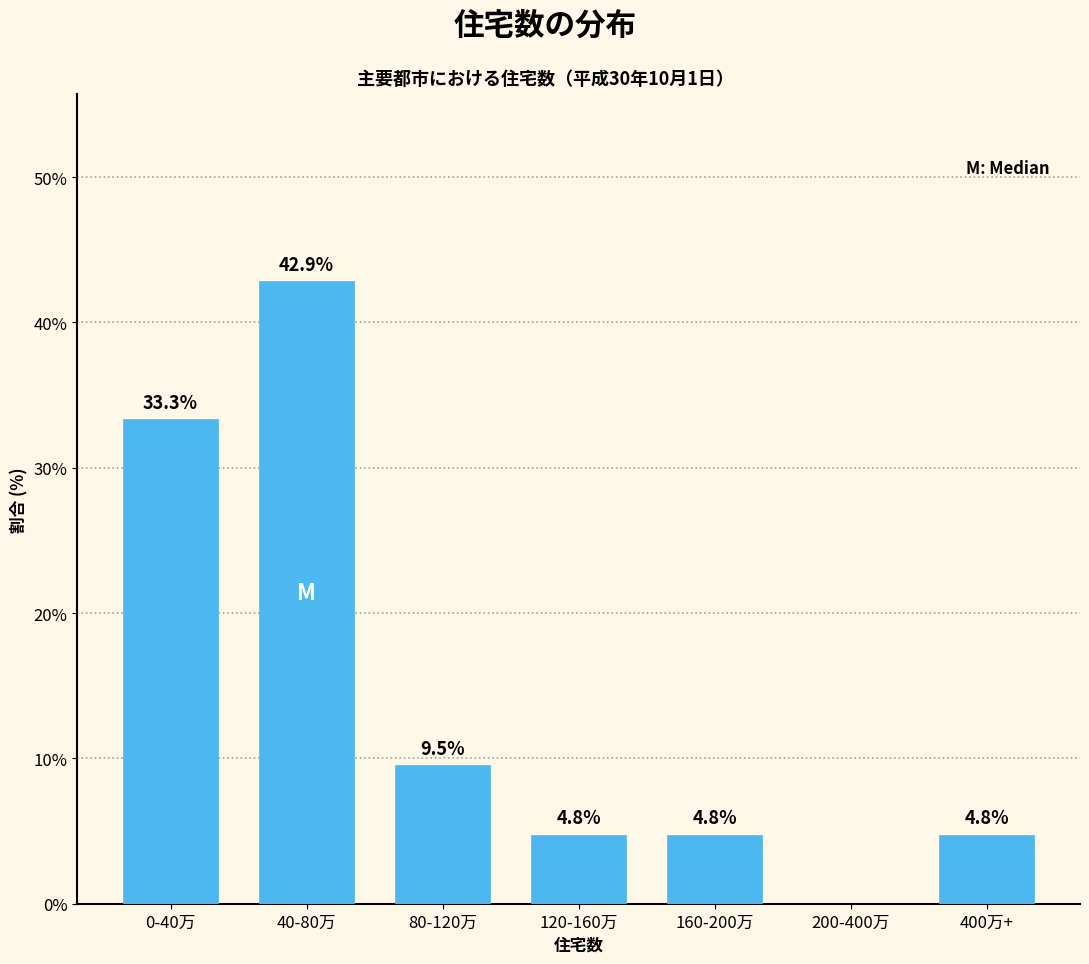

Reading left to right, transcribe all the data shown in this chart.

0-40万=33.3	40-80万=42.9	80-120万=9.5	120-160万=4.8	160-200万=4.8	200-400万=0.0	400万+=4.8